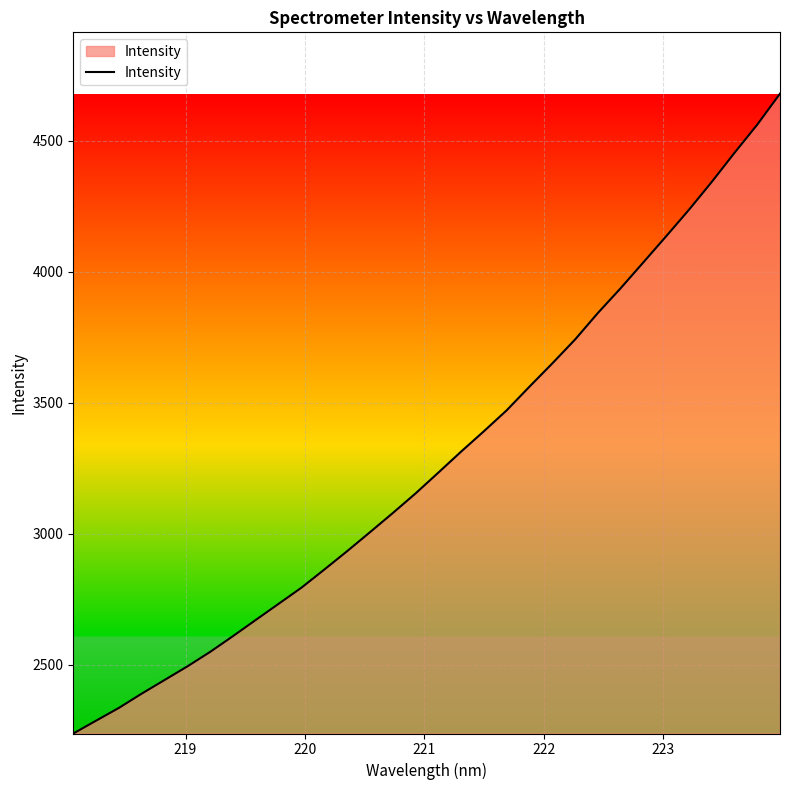

Does the chart display data point markers on the line(s)?

No